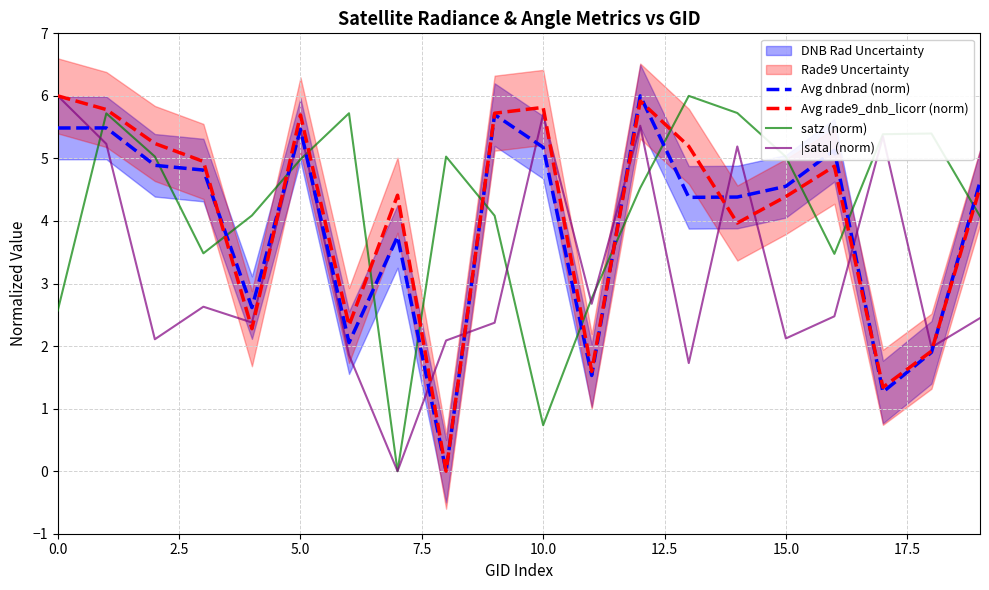

What is the highest value of the satz (norm) series?

6.0